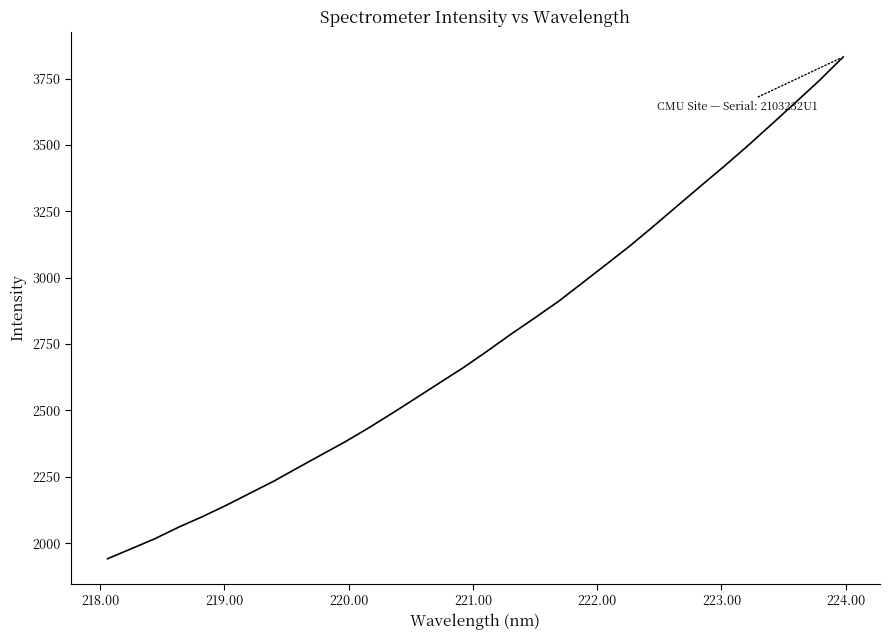

What is the minimum value shown in the chart?

1941.2